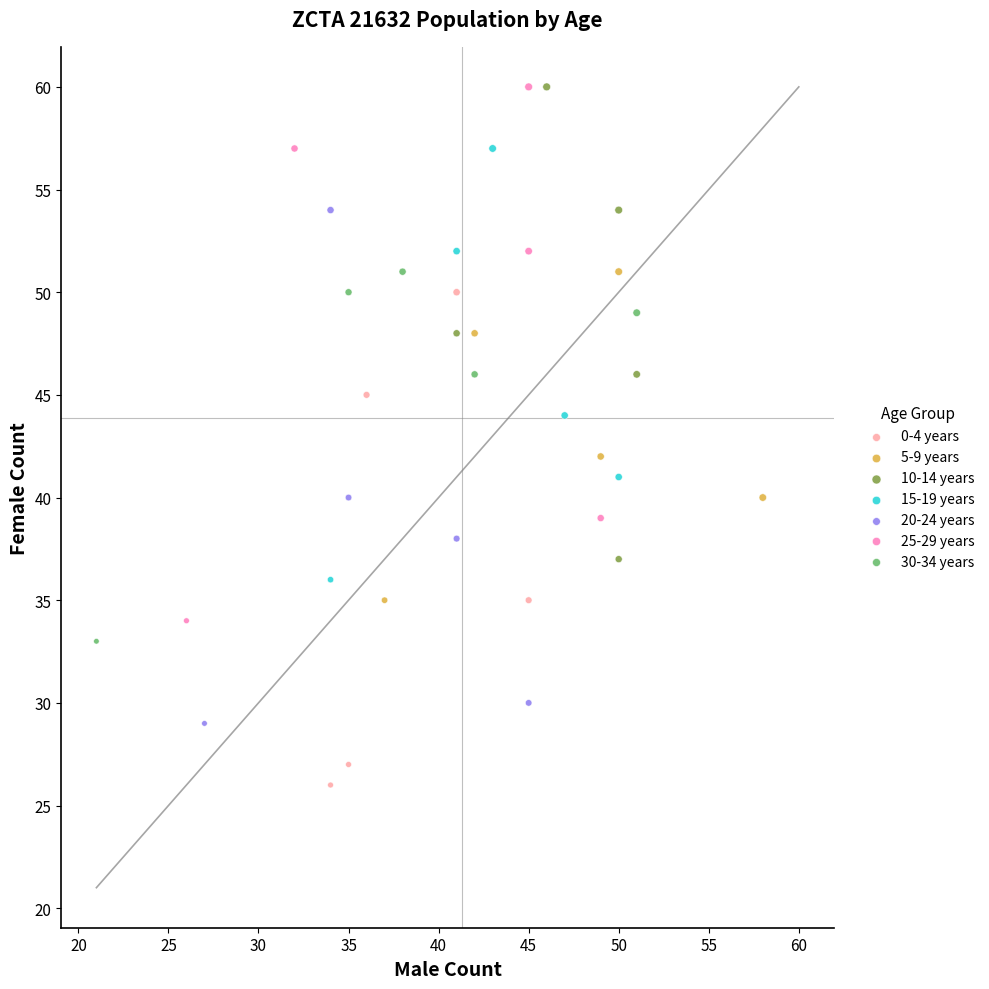

Which series contains the lowest Y value?

0-4 years